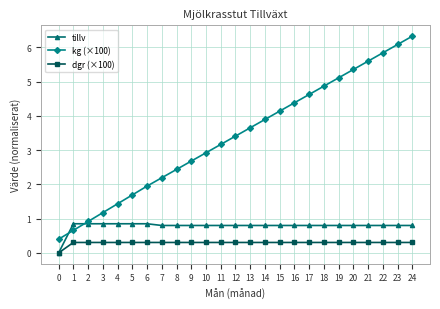

At 8, list the series in order from smallest to largest.

dgr (×100), tillv, kg (×100)